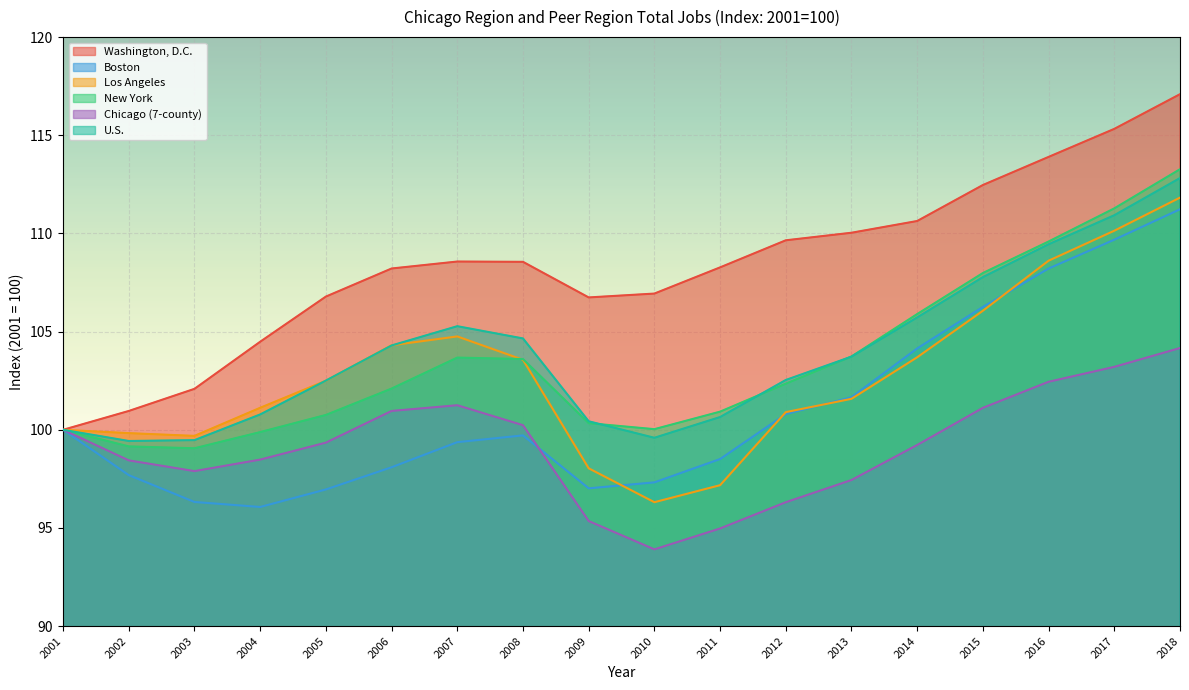

At which category does Boston reach its first local peak?

2008